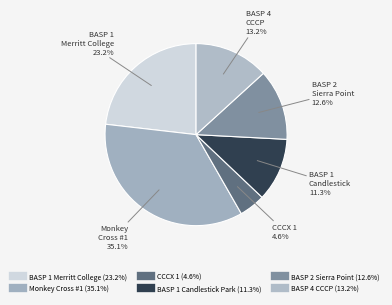

How many slices are in this pie chart?

6